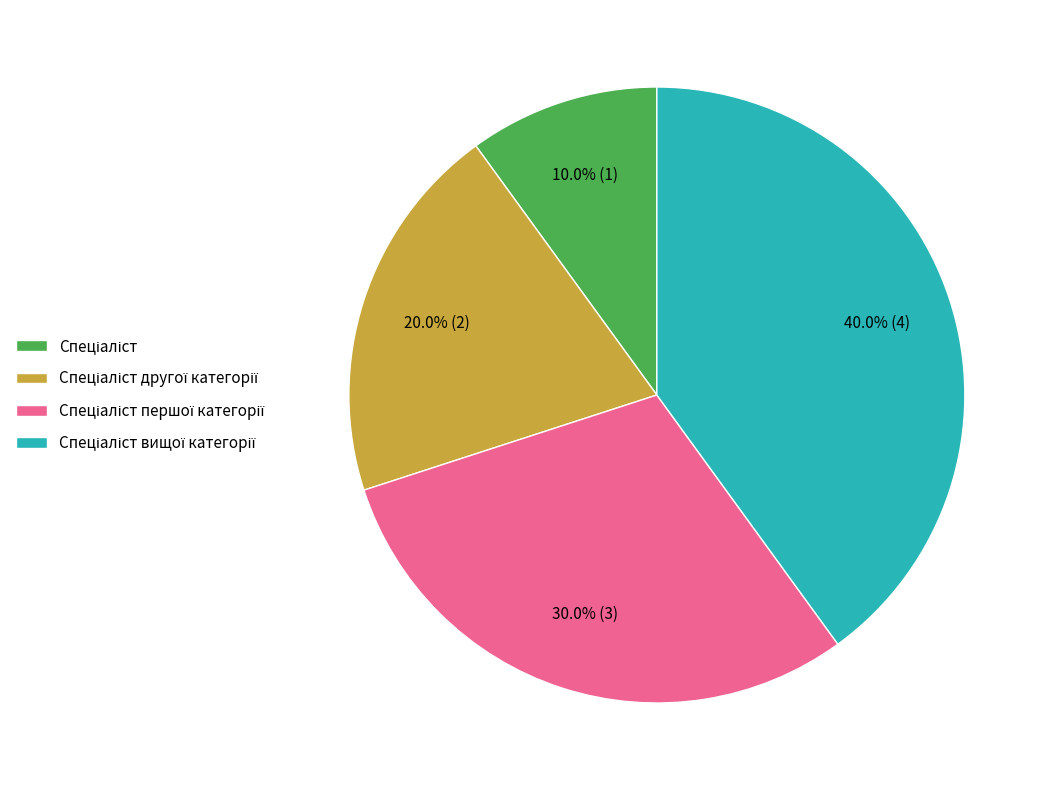

Is there a majority slice in this chart?

No